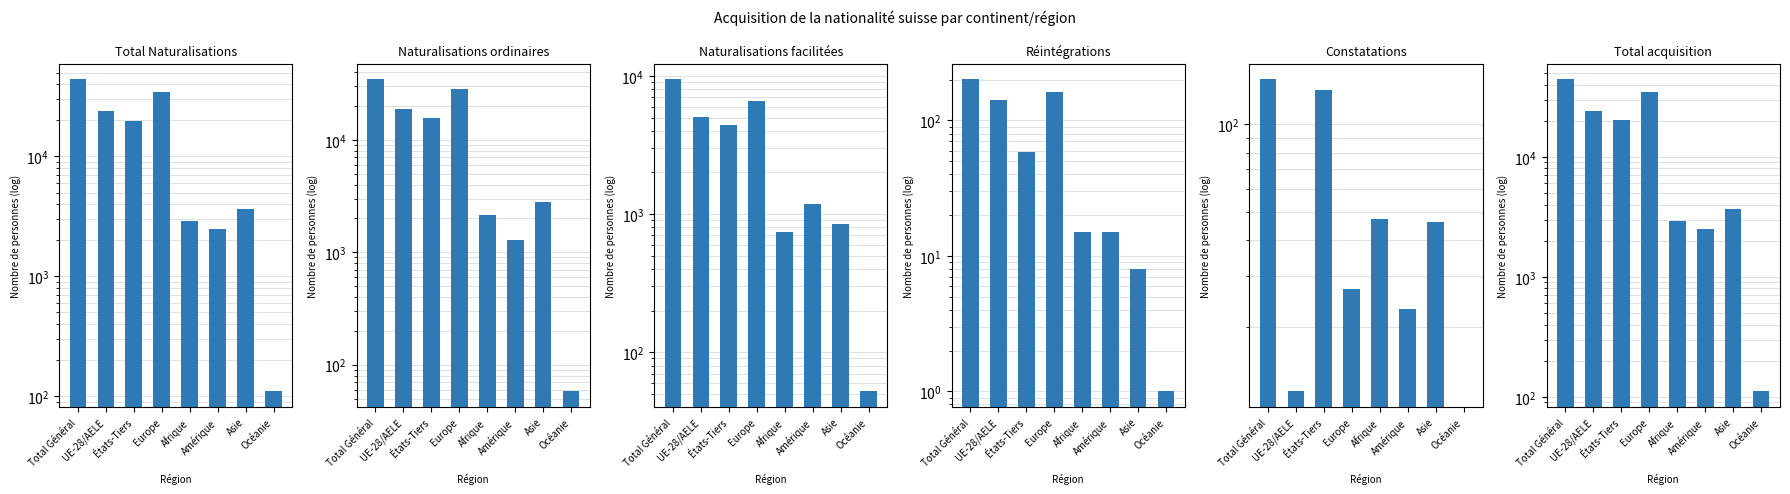

Are the bars horizontal?

No